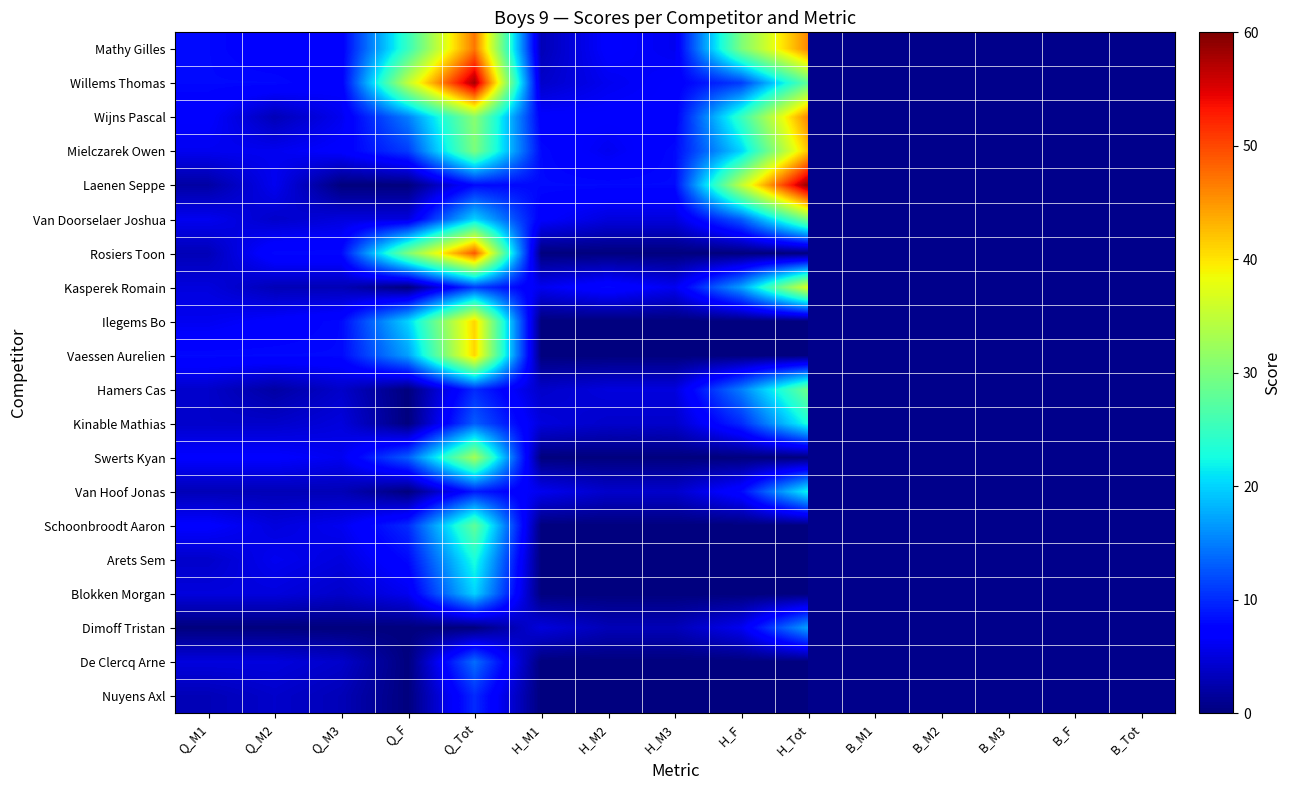

At how many categories does at least one series exceed 19?

4